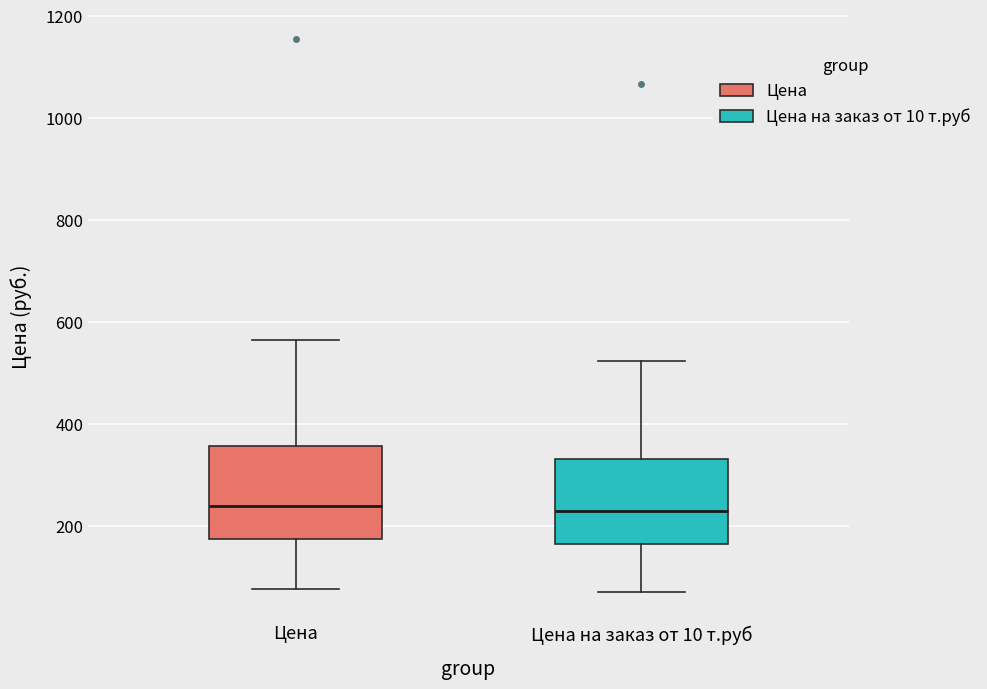

Where is the upper edge of the box for Цена на заказ от 10 т.руб on the y-axis? The values are not printed on the chart, so give them approximately, as read against the axis.

340